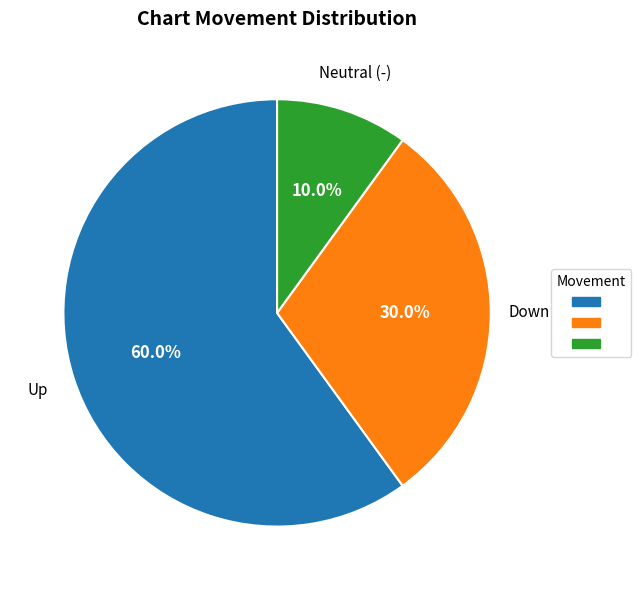

How many segments does this pie chart have?

3